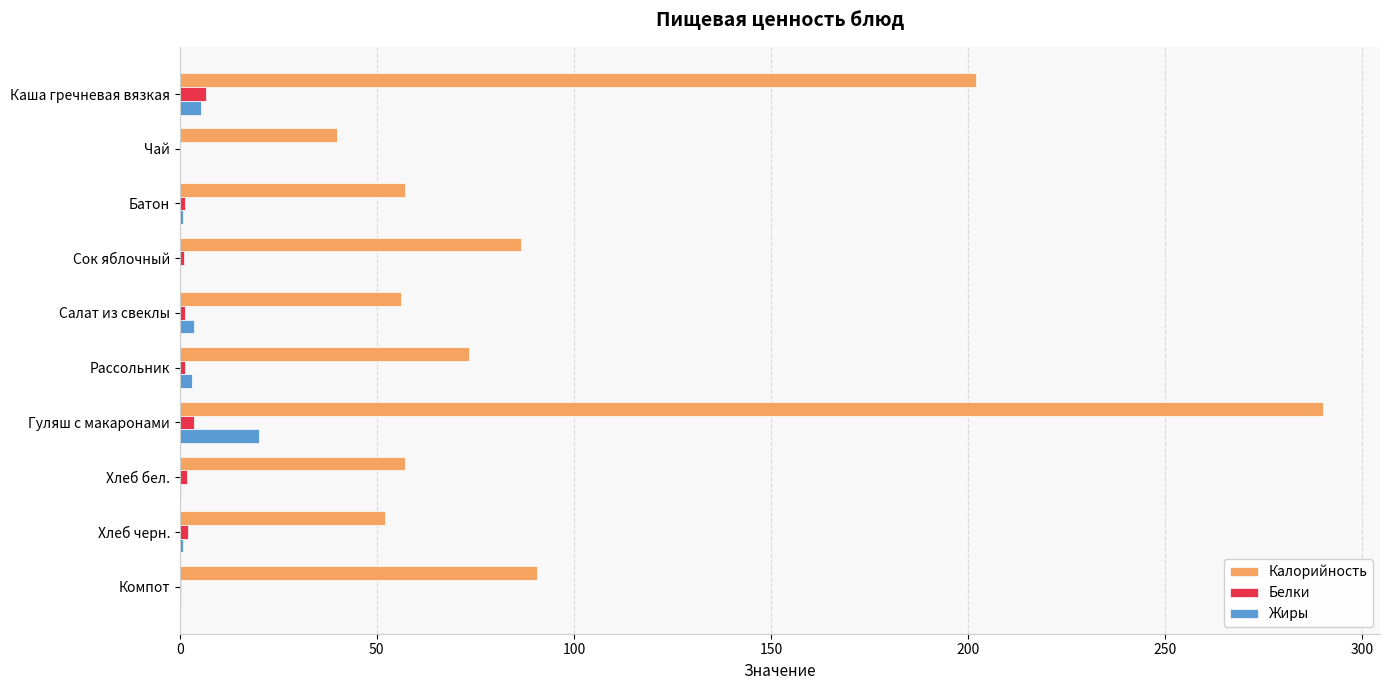

Is it true that Калорийность equals 40.0 at Чай?

True